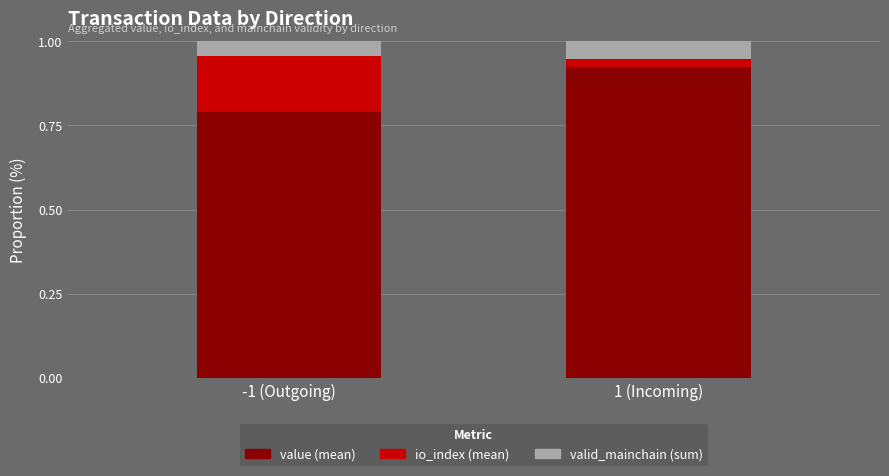

Rank the categories by value (mean) value from lowest to highest.

-1 (Outgoing), 1 (Incoming)